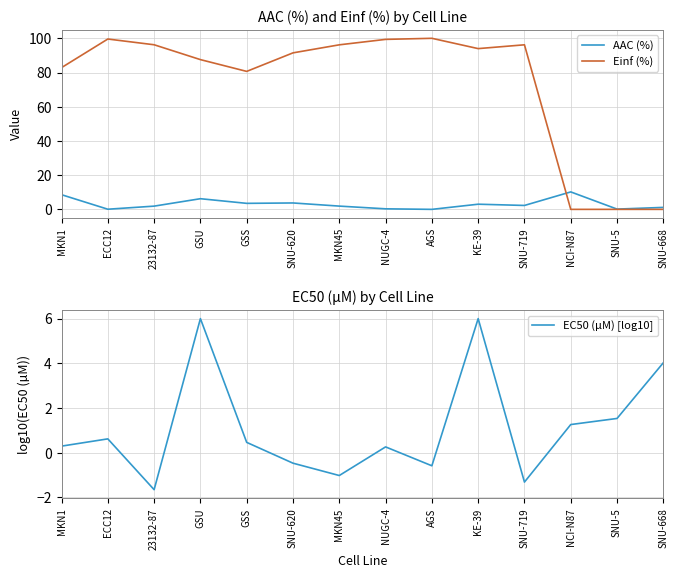

Reading right to left, what are all the values shown in this chart?

AAC (%): 1.2	0.2	10.2	2.3	3.0	0.0	0.3	1.9	3.7	3.5	6.2	1.9	0.1	8.6
Einf (%): 0.0	0.0	0.0	96.2	94.0	100.0	99.4	96.2	91.5	80.7	87.5	96.2	99.6	82.9
EC50 (µM) [log10]: 4.0	1.5	1.3	-1.3	6.0	-0.6	0.3	-1.0	-0.5	0.5	6.0	-1.7	0.6	0.3